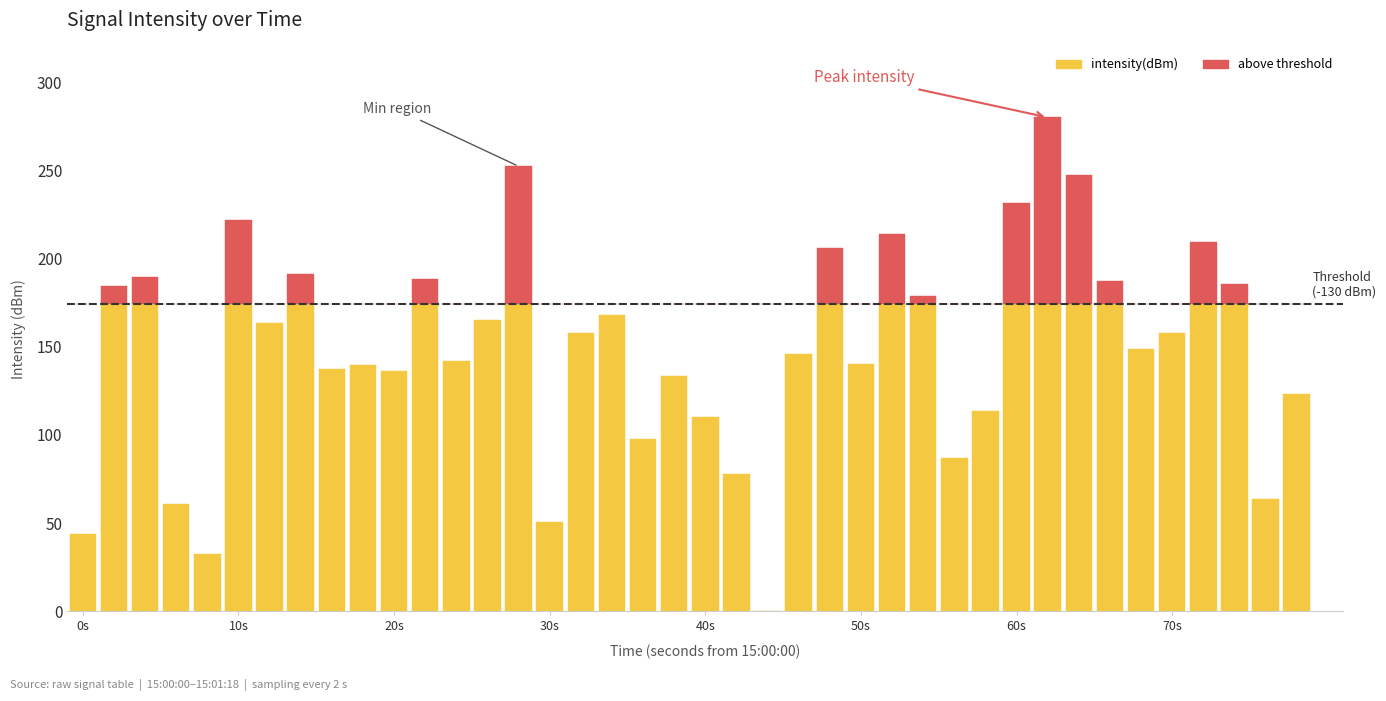

The intensity(dBm) series shows 22.9 at 0s. True or false?

False